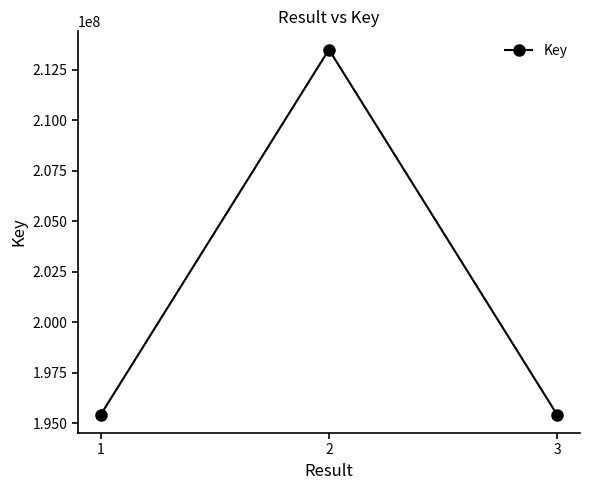

What is the difference between the values at 3 and 2?

18077913